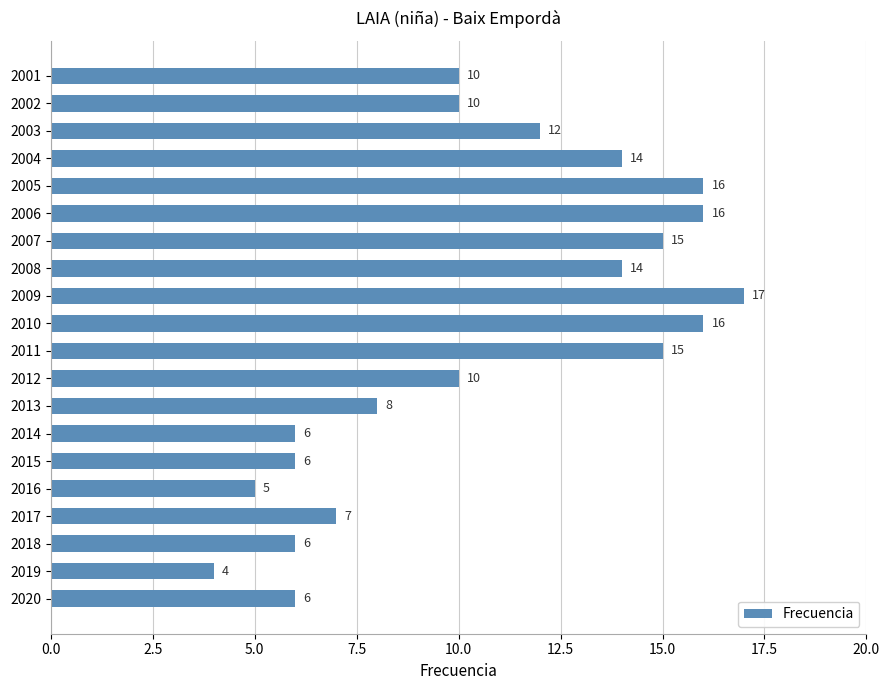

What is the average value?

11